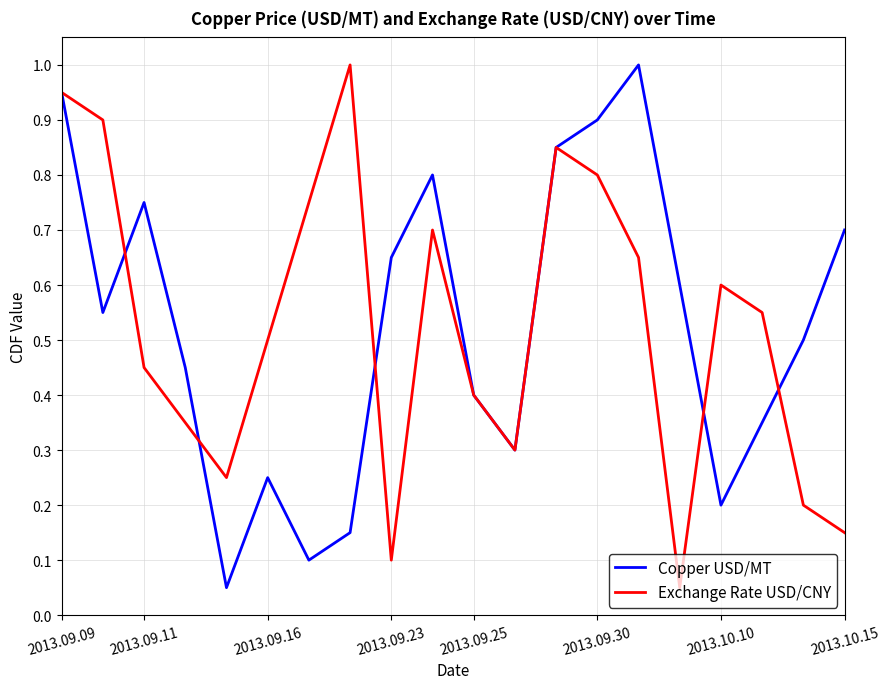

At which category is the sum across all series the highest?

2013.09.09